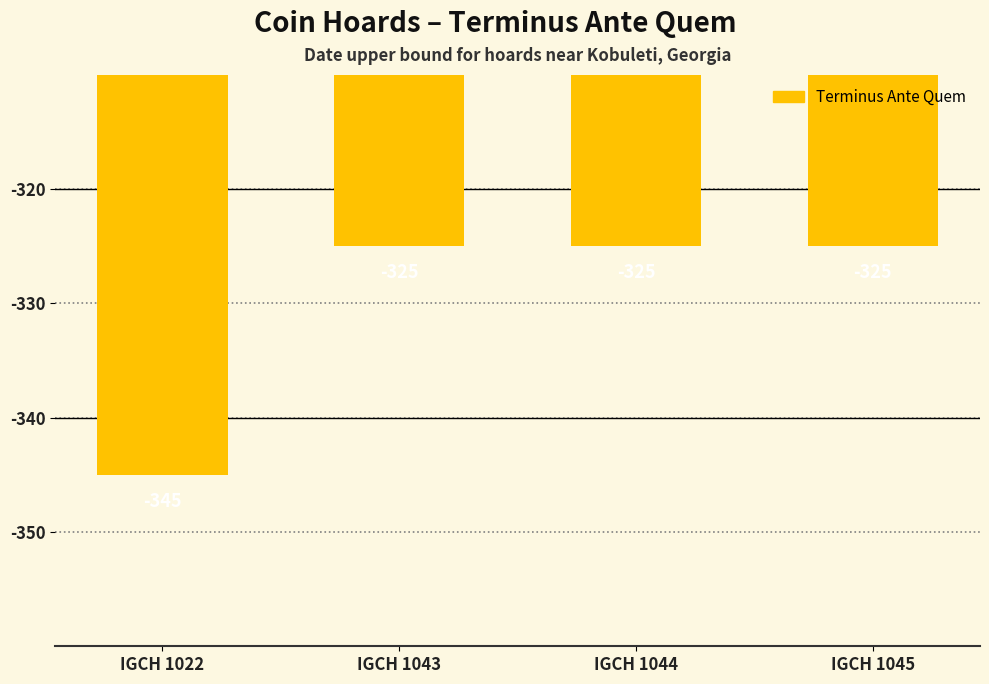

What is the change in value from IGCH 1022 to IGCH 1044?

+20